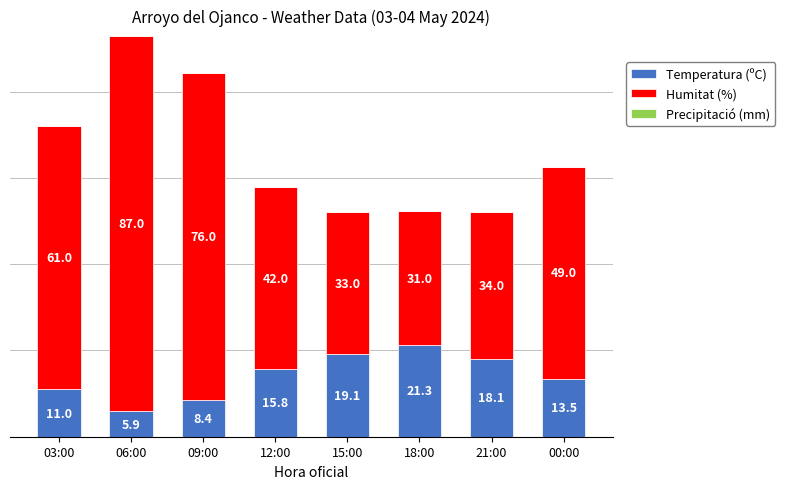

What is the difference between the maximum and second lowest values in the Temperatura (ºC) series?

12.9